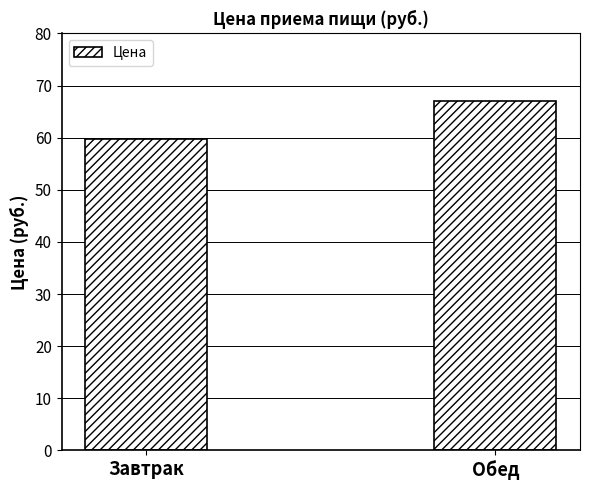

Where does the data first go above 67?

Обед